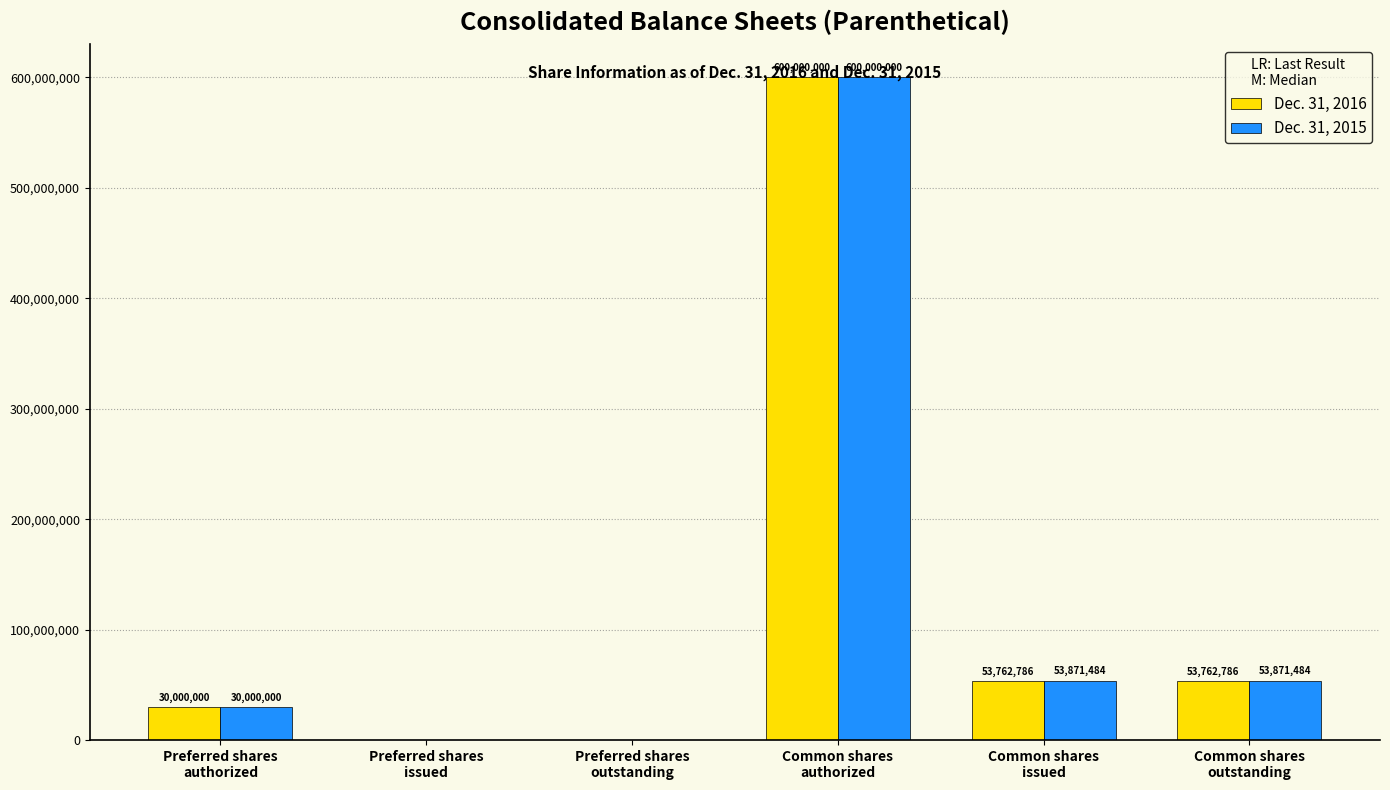

Which series has the largest total across all categories?

Dec. 31, 2015